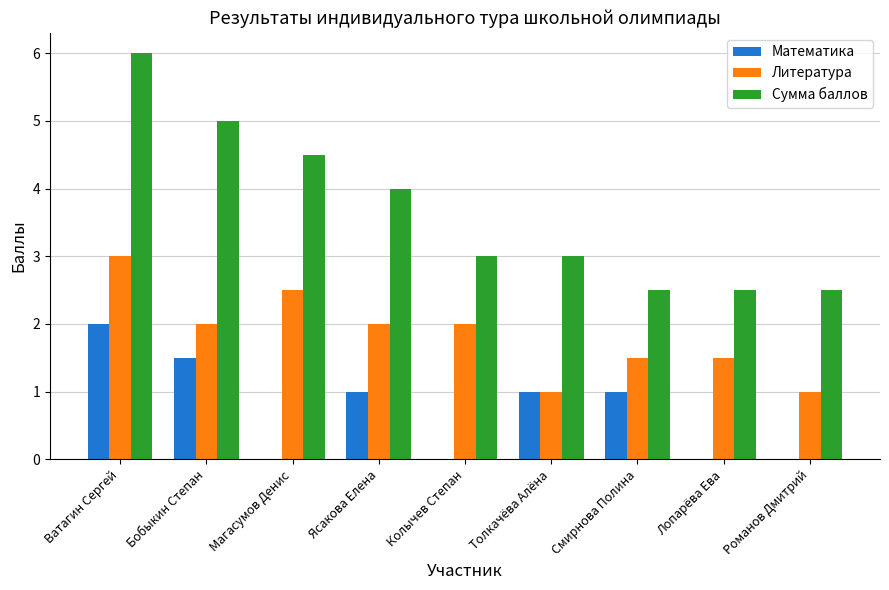

Reading right to left, extract all data points from this chart.

Математика: 0.0	0.0	1.0	1.0	0.0	1.0	0.0	1.5	2.0
Литература: 1.0	1.5	1.5	1.0	2.0	2.0	2.5	2.0	3.0
Сумма баллов: 2.5	2.5	2.5	3.0	3.0	4.0	4.5	5.0	6.0